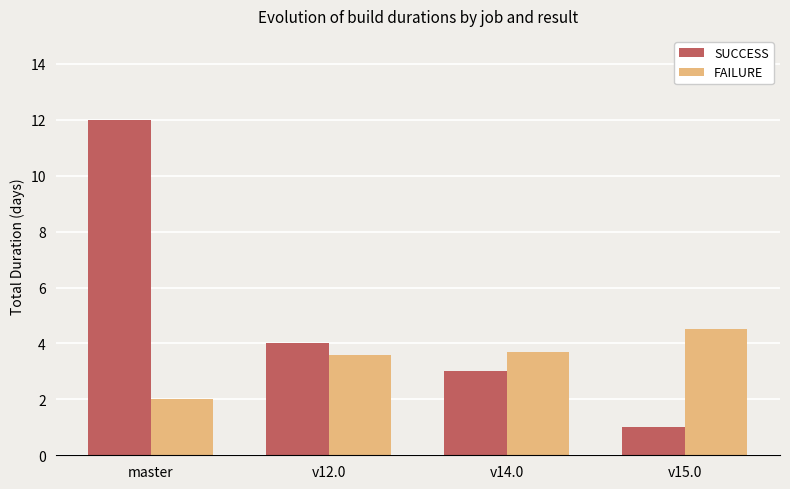

What is the highest value of the FAILURE series?

4.5